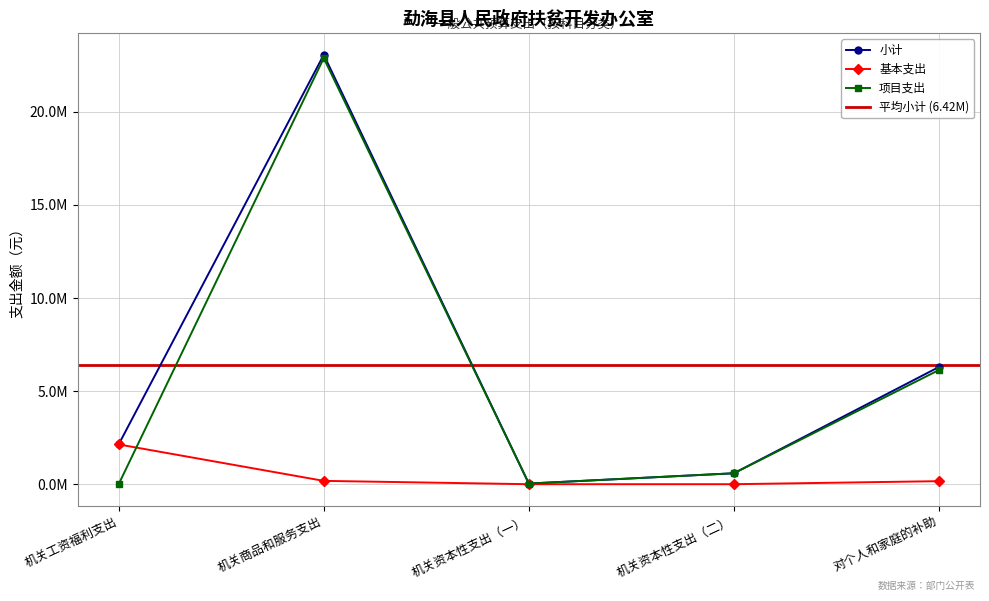

How many data points in 基本支出 are above 162708?

2